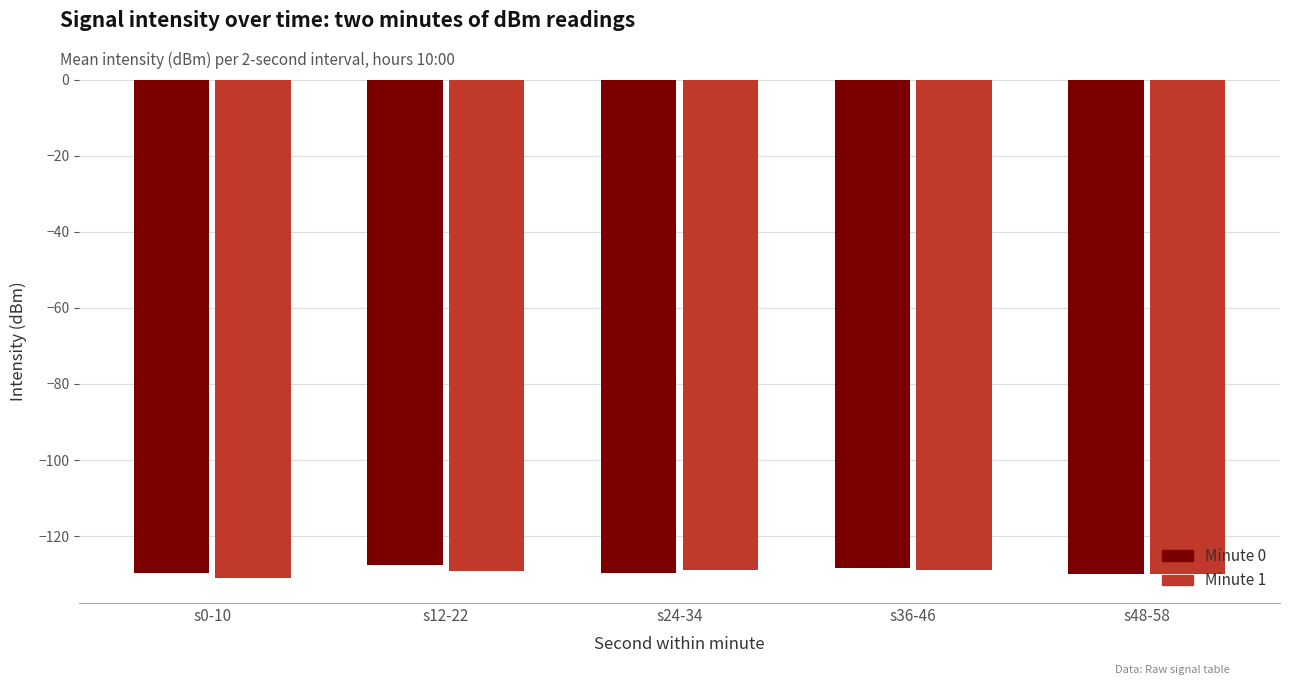

The Minute 1 series shows -224.2 at s24-34. True or false?

False